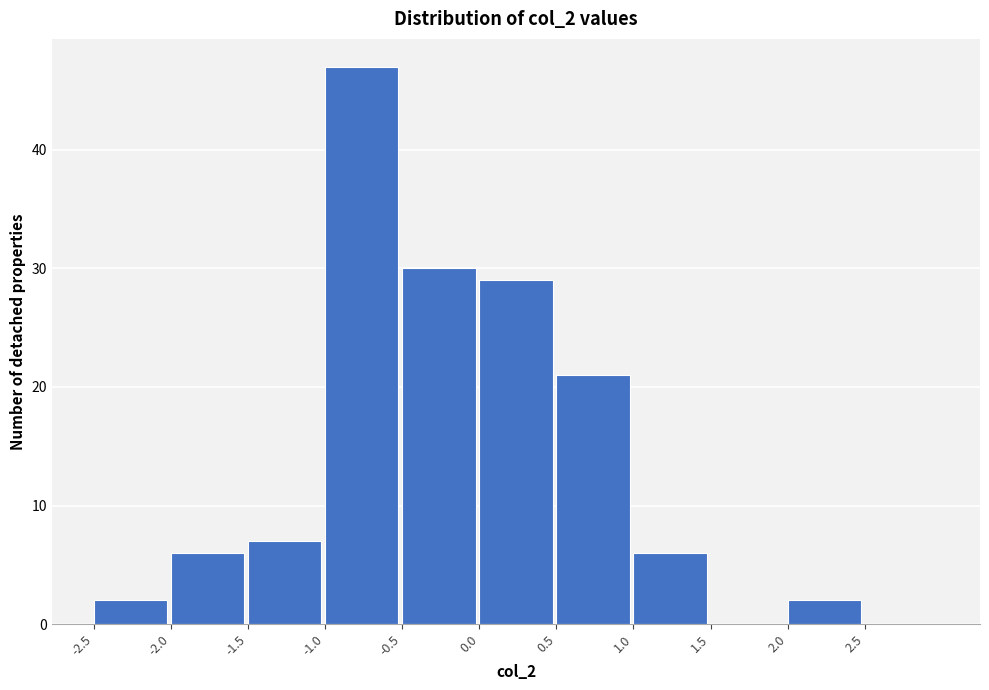

Reading left to right, list every bar in this chart as the range it spans on the x-axis followed by its height. The values are not printed on the chart, so give them approximately, as read against the axis.

-2.5 to -2.0: 2
-2.0 to -1.5: 6
-1.5 to -1.0: 7
-1.0 to -0.5: 47
-0.5 to 0.0: 30
0.0 to 0.5: 29
0.5 to 1.0: 21
1.0 to 1.5: 6
1.5 to 2.0: 0
2.0 to 2.5: 2
2.5 to 3.0: 0